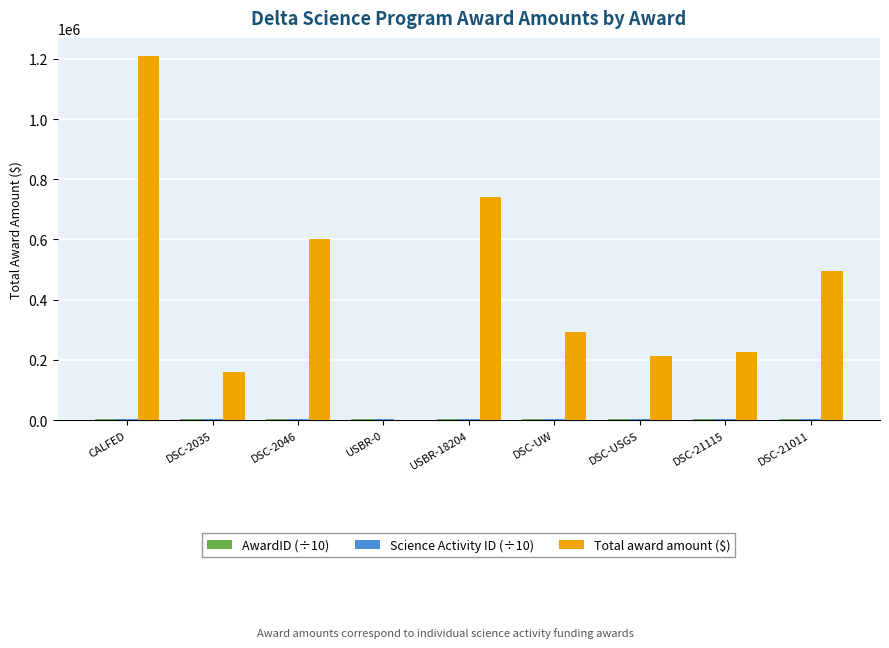

Which series has the largest total across all categories?

Total award amount ($)